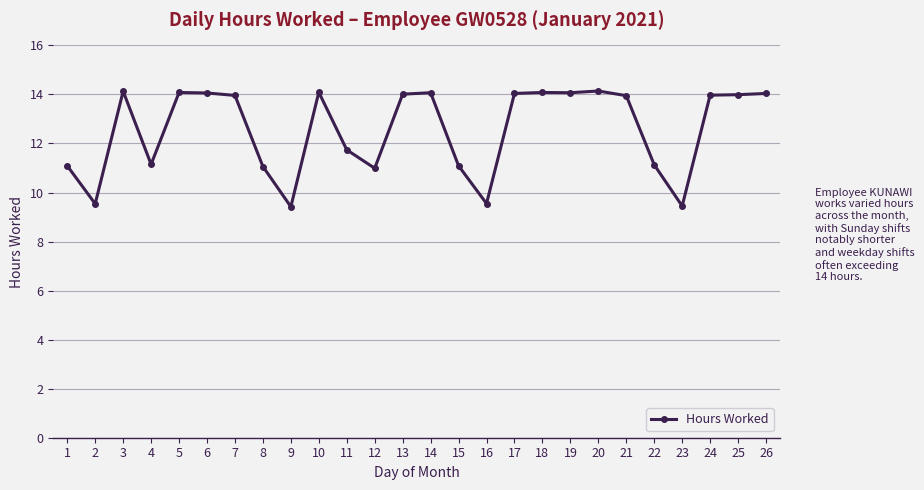

Count the number of categories in the chart.

26